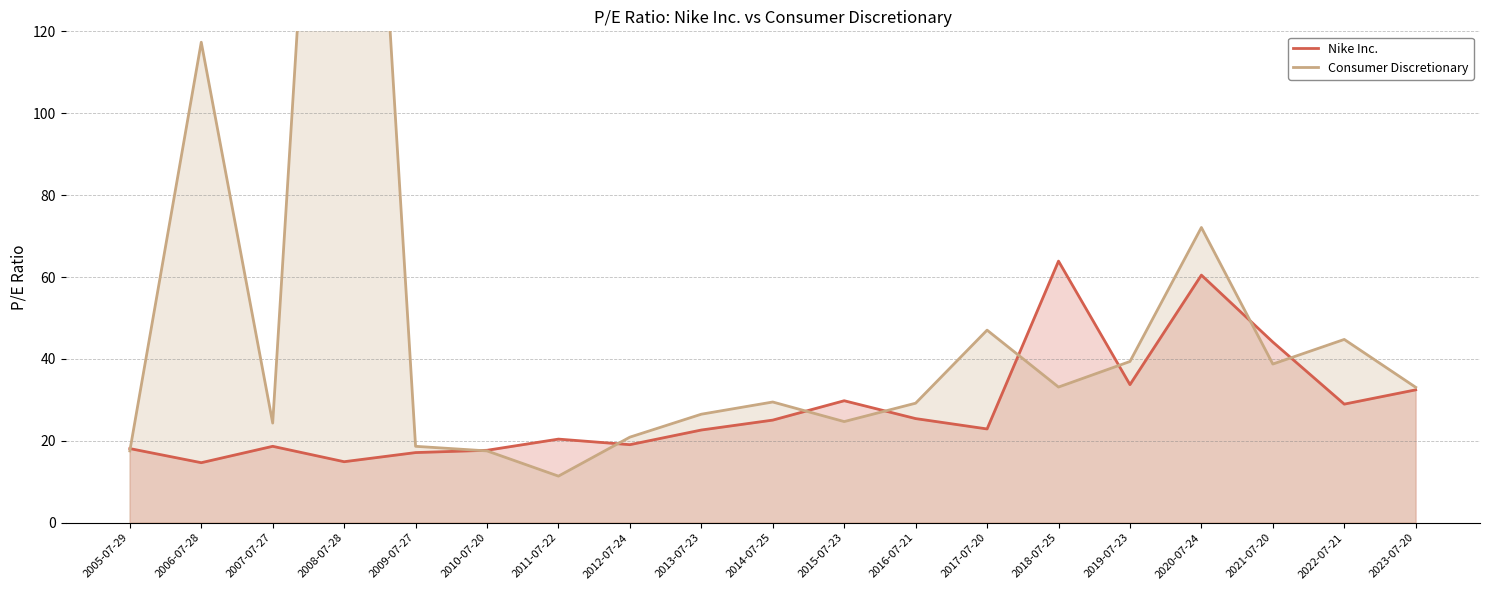

How many data points in Consumer Discretionary are above 29?

11